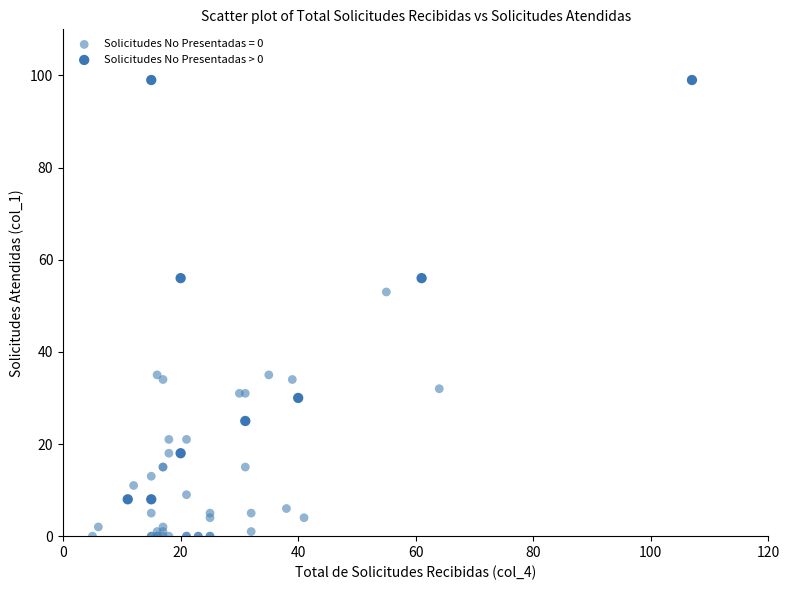

Which series has the largest Y range (max minus min)?

Solicitudes No Presentadas > 0